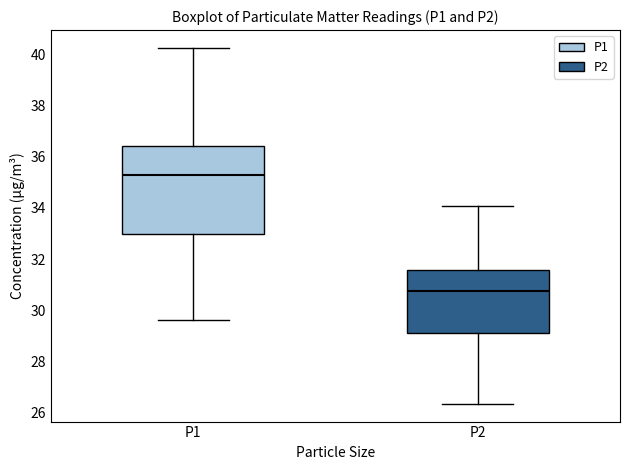

Which box is the tallest, from its lower edge to its upper edge?

P1